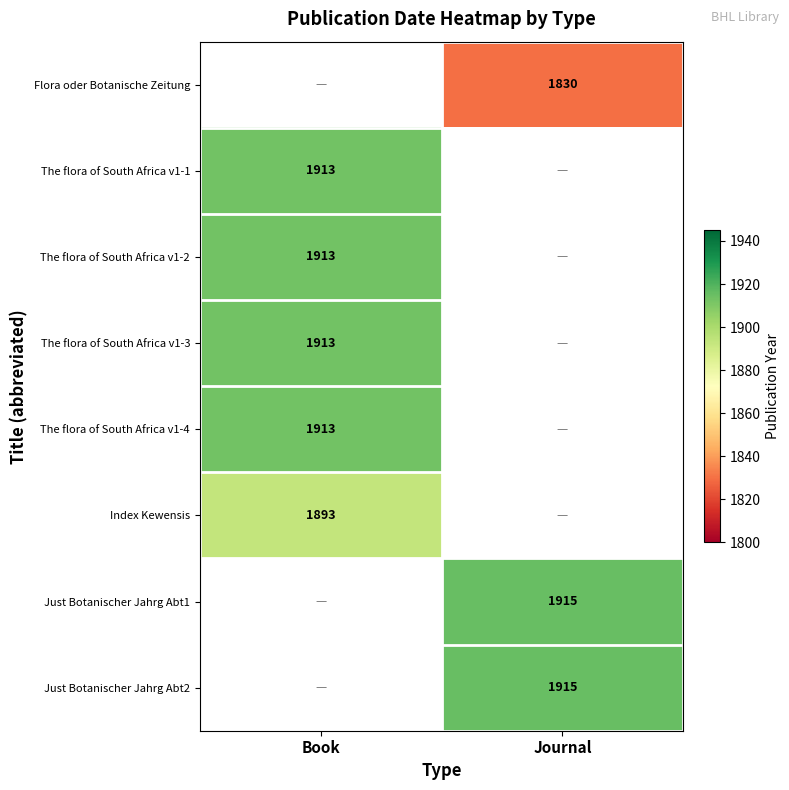

True or false: Flora oder Botanische Zeitung has a value of 2450 at Journal.

False